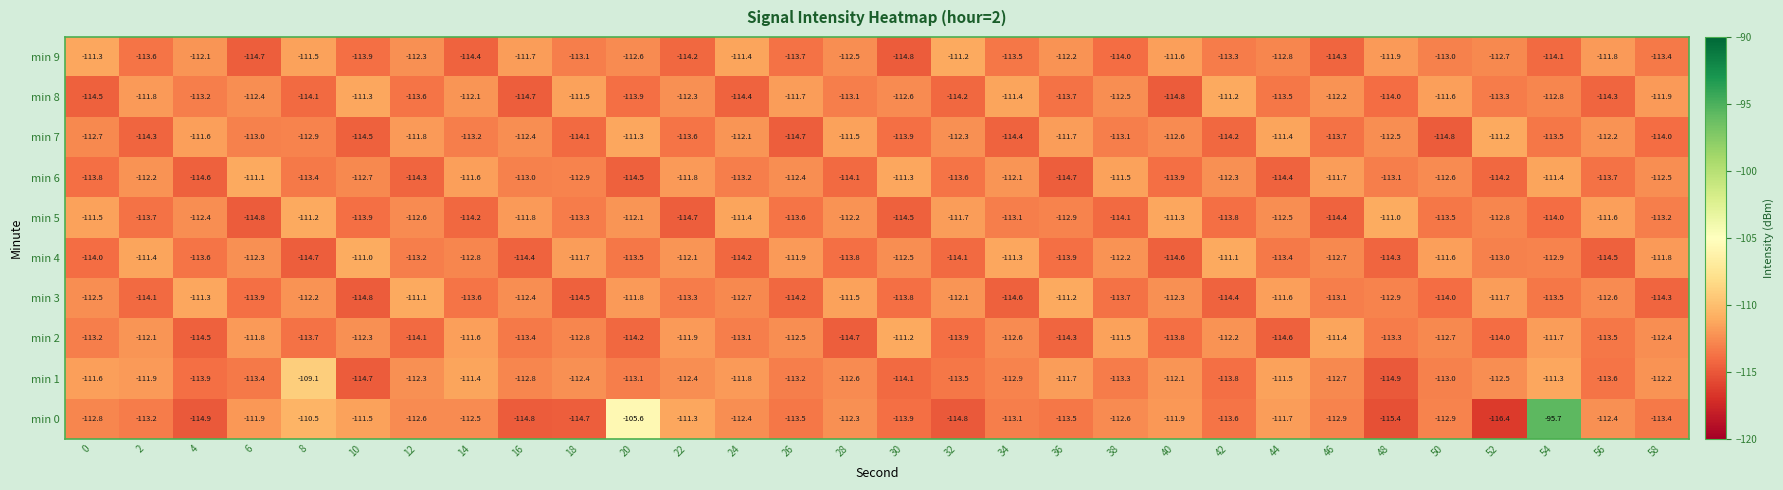

What is the difference between the second highest and minimum values in the min 1 series?

3.6